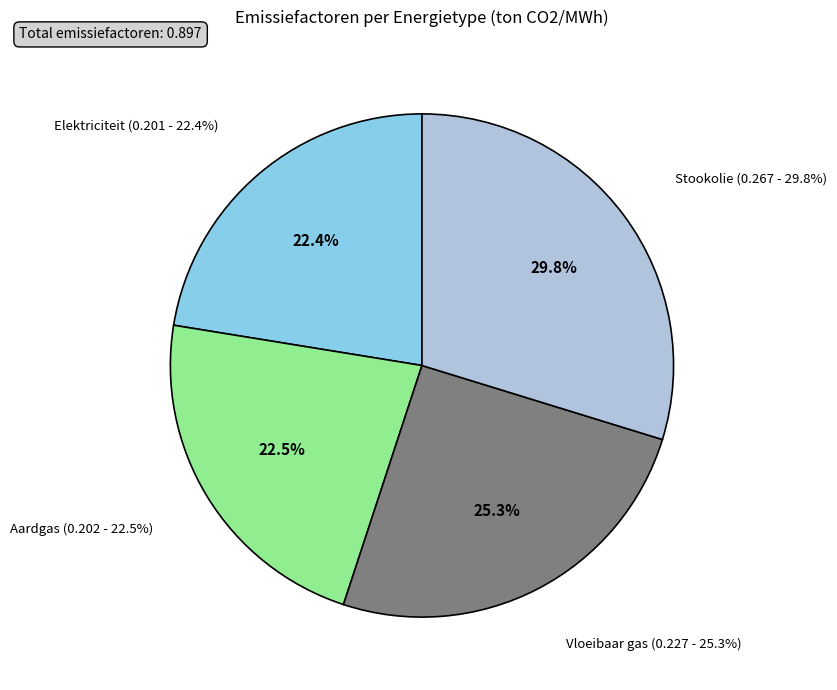

Rank the categories by value from lowest to highest.

Elektriciteit, Aardgas, Vloeibaar gas, Stookolie